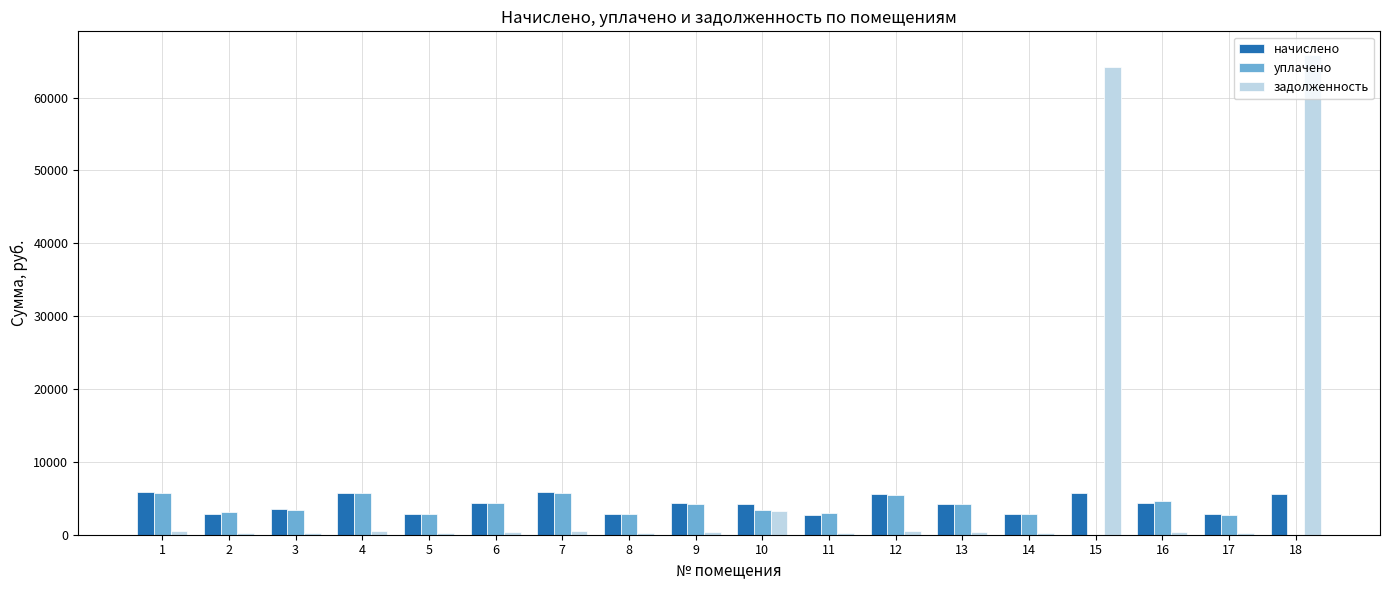

What is the sum of all уплачено values?

64169.5